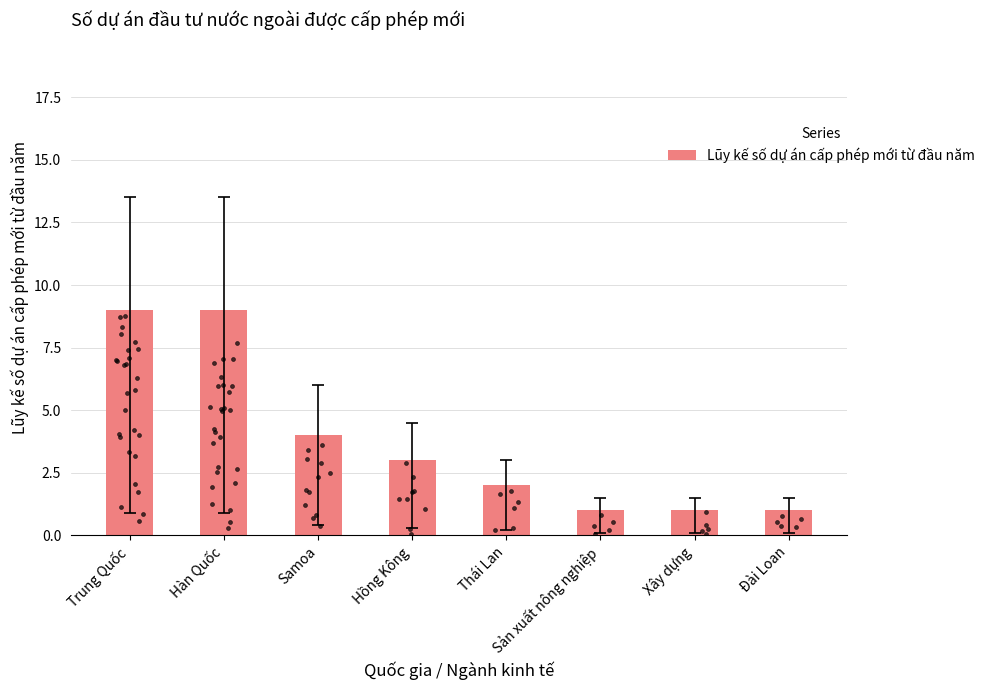

Between Sản xuất nông nghiệp and Thái Lan, which is larger?

Thái Lan